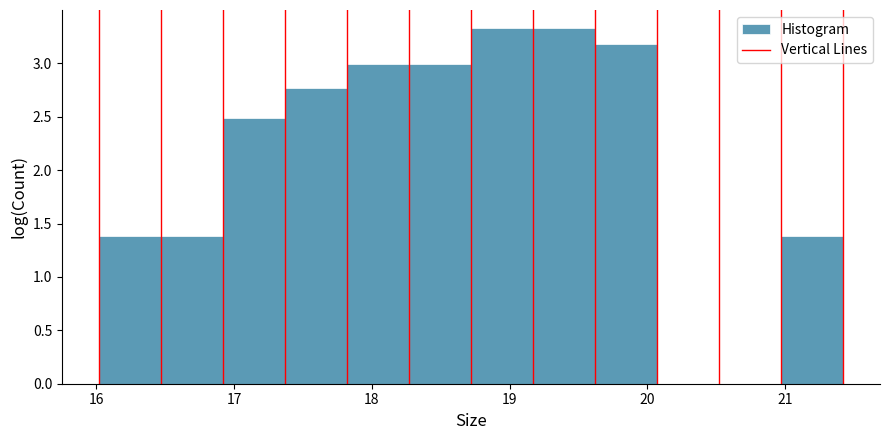

Reading left to right, list every bar in this chart as the range it spans on the x-axis followed by its height. Neither the bar edges nor the heights are printed on the chart, so give them approximately, as read against the axes.

16.02 to 16.47: 1.40
16.47 to 16.92: 1.40
16.92 to 17.37: 2.50
17.37 to 17.82: 2.75
17.82 to 18.27: 3.00
18.27 to 18.72: 3.00
18.72 to 19.17: 3.35
19.17 to 19.62: 3.35
19.62 to 20.07: 3.20
20.07 to 20.52: 0
20.52 to 20.97: 0
20.97 to 21.42: 1.40